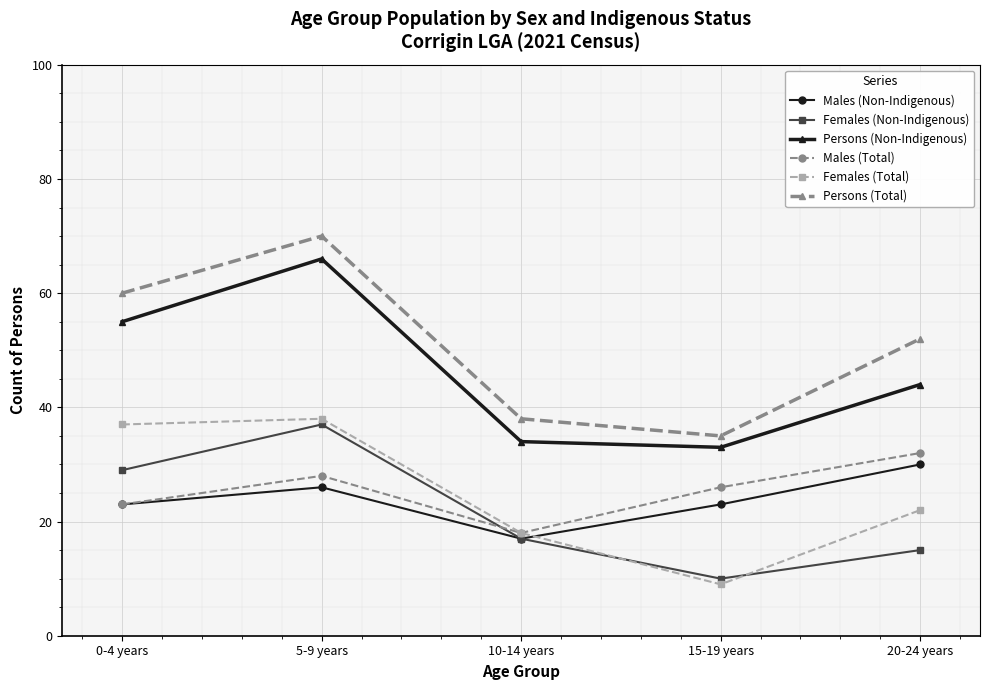

Count the number of categories in the chart.

5